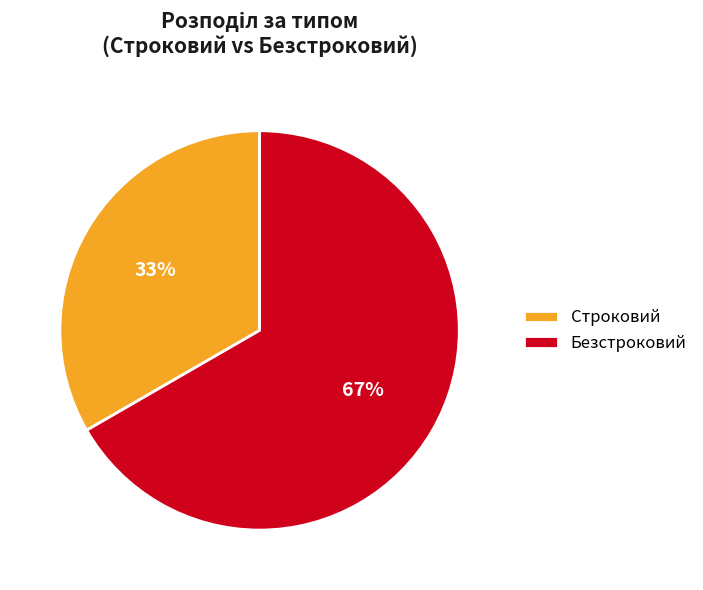

What is the largest slice in the pie chart?

Безстроковий